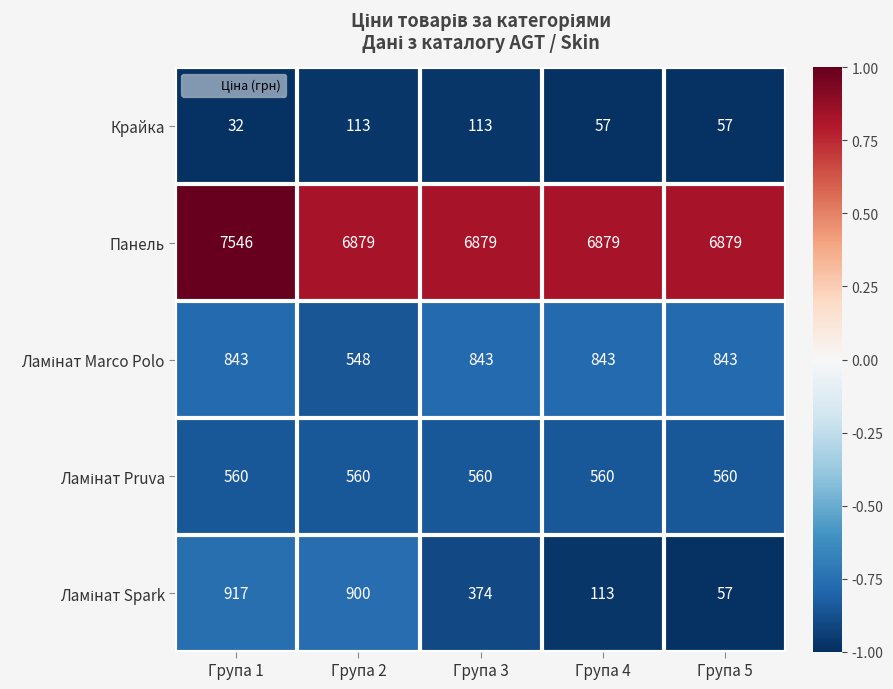

What is the maximum value shown in the chart?

7546